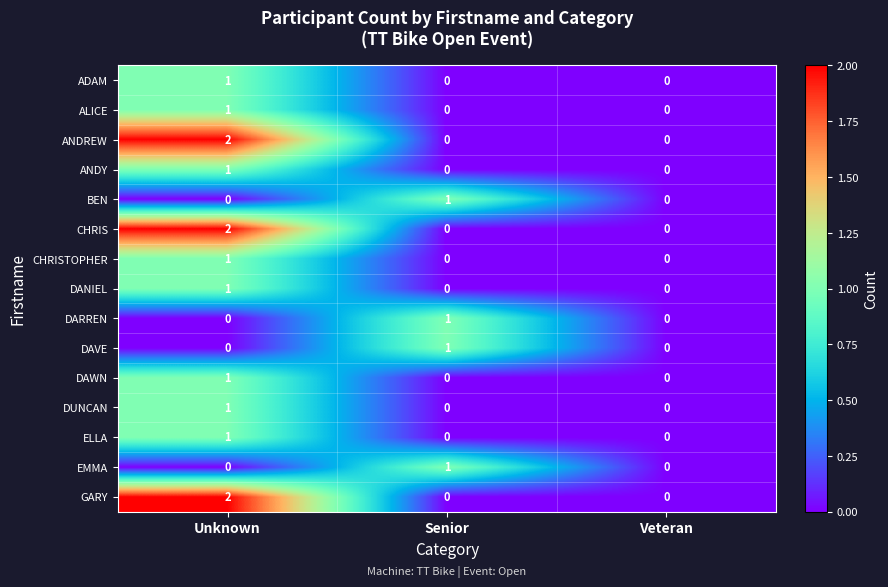

At which label does DUNCAN reach its peak?

Unknown